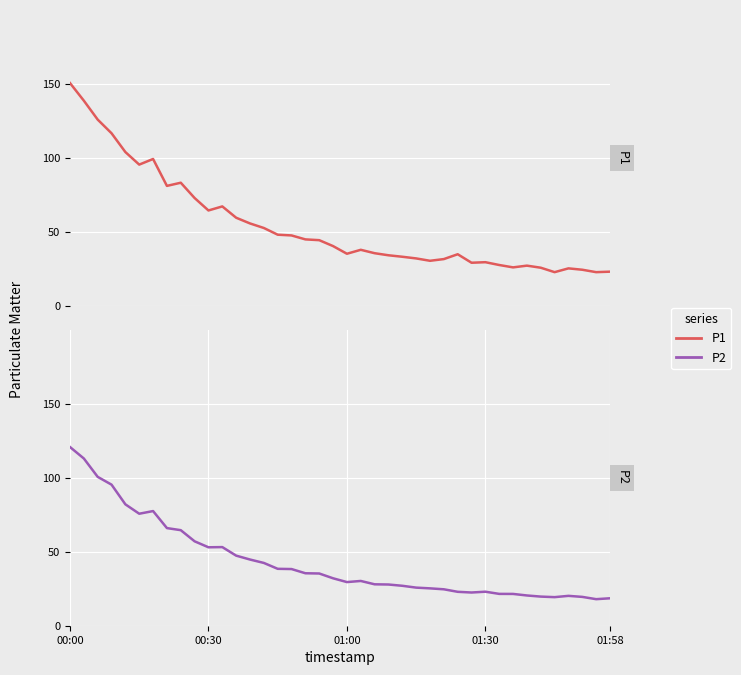

True or false: P2 and P1 intersect in this chart.

False